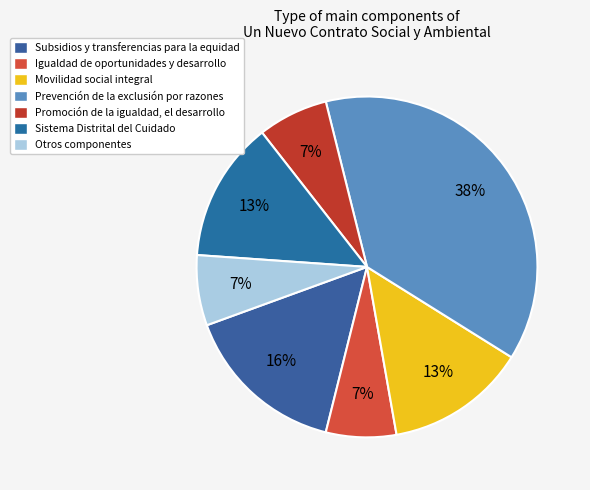

What percentage is NOT represented by Otros componentes?

93.3%